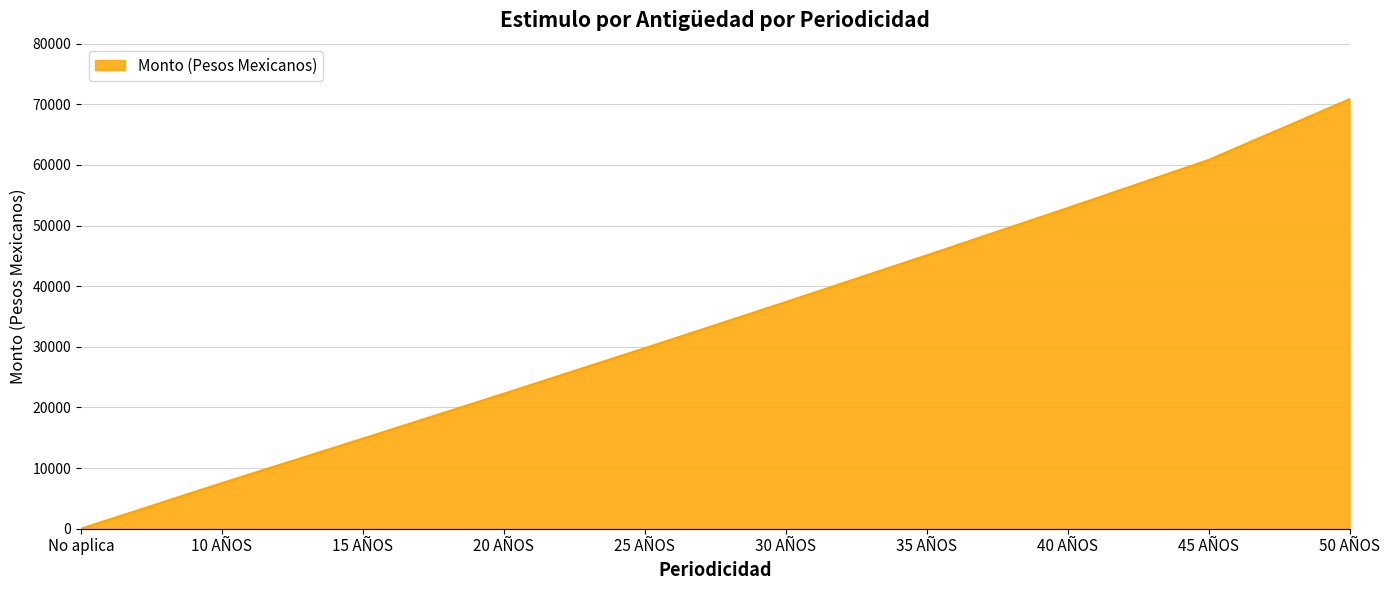

Count the values in the range 14865 to 52885.

6